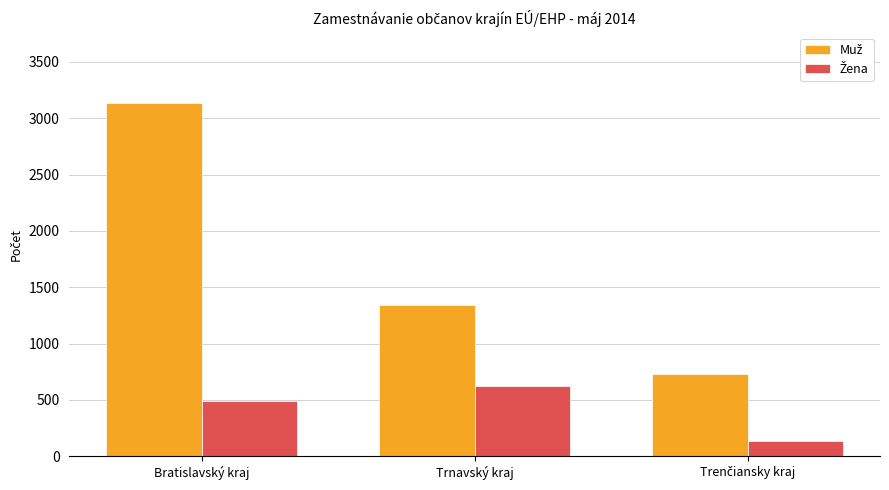

What is the greatest value displayed?

3133